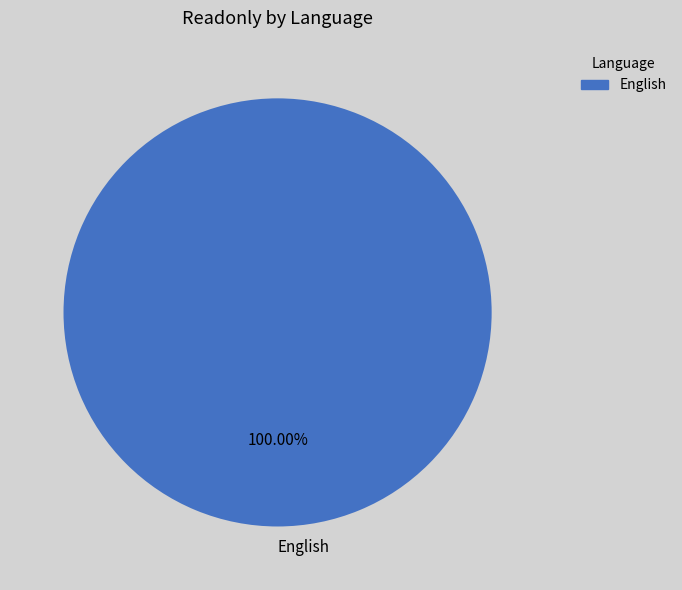

Rank the categories by value from lowest to highest.

English